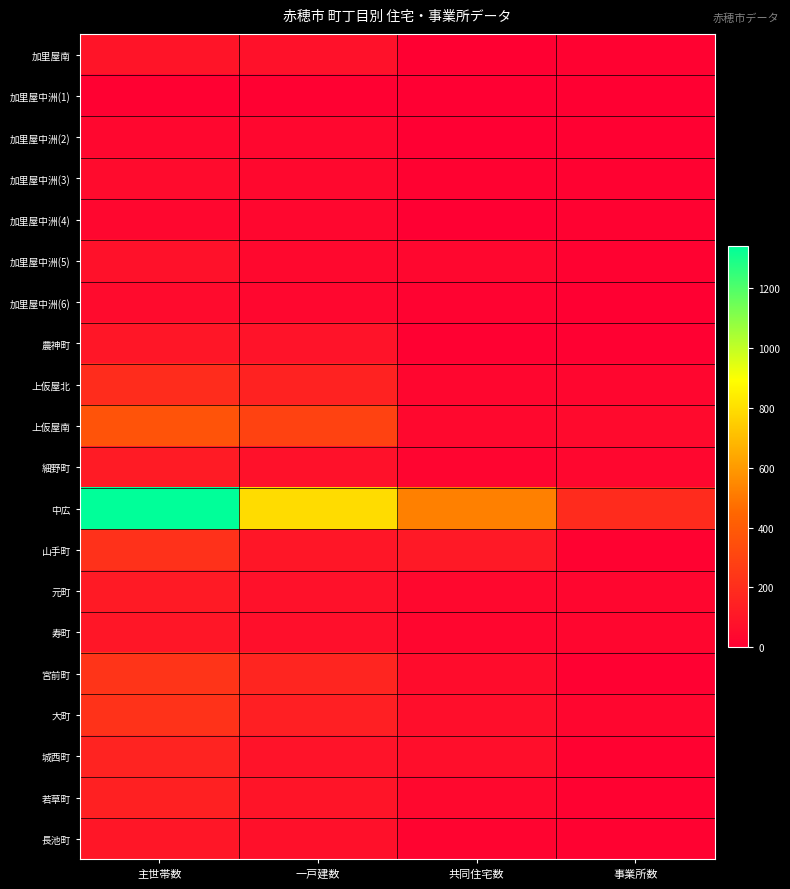

Count the number of data series in this chart.

20